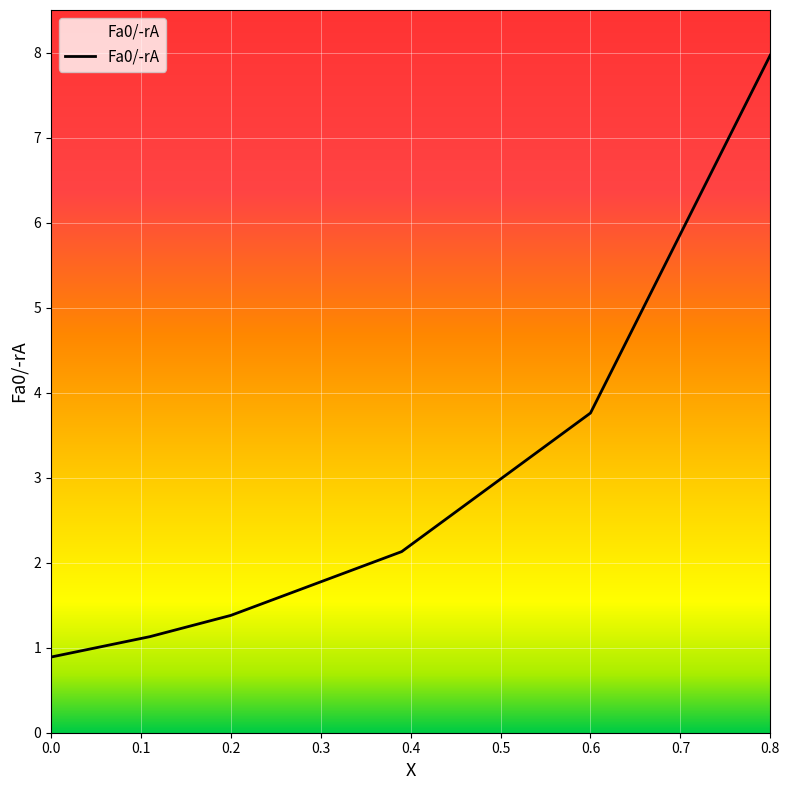

Reading right to left, transcribe all the data shown in this chart.

8.0	3.8	2.1	1.4	1.1	0.9